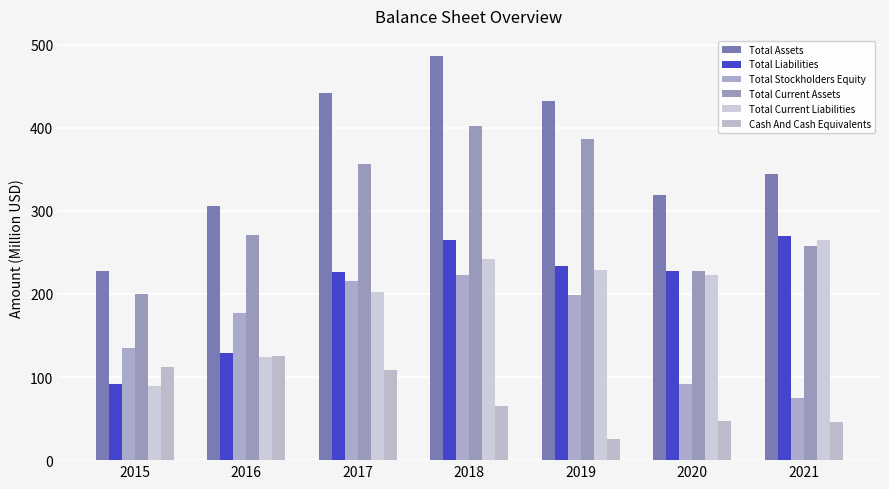

How many bars are there in each group?

6